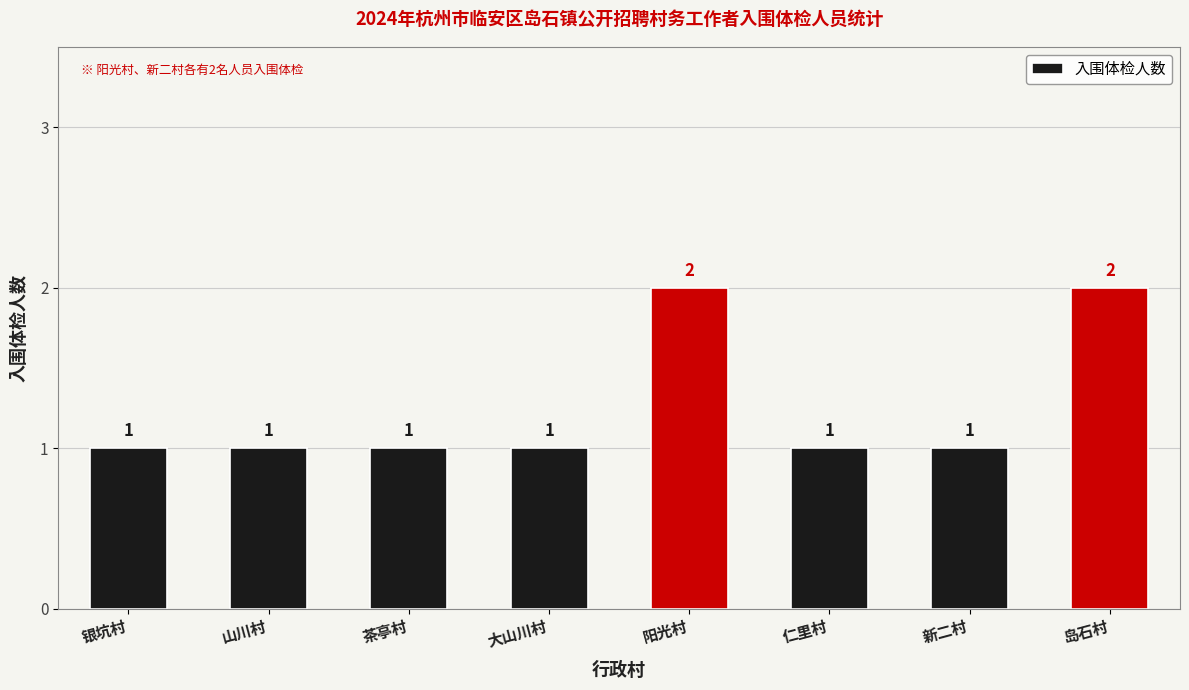

Approximately how many times larger is the value at 新二村 compared to 仁里村?

1.0